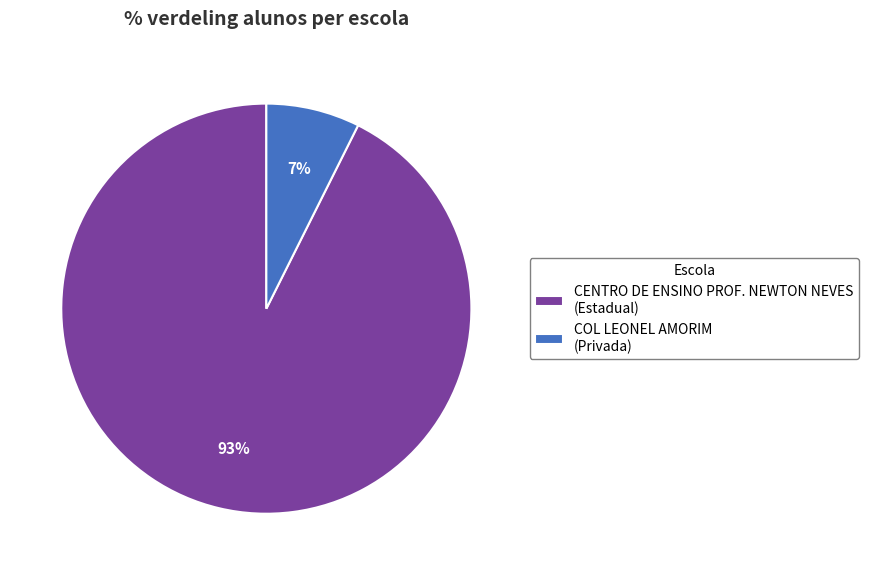

Is the sum of CENTRO DE ENSINO PROF. NEWTON NEVES (Estadual) and COL LEONEL AMORIM (Privada) greater than half?

Yes